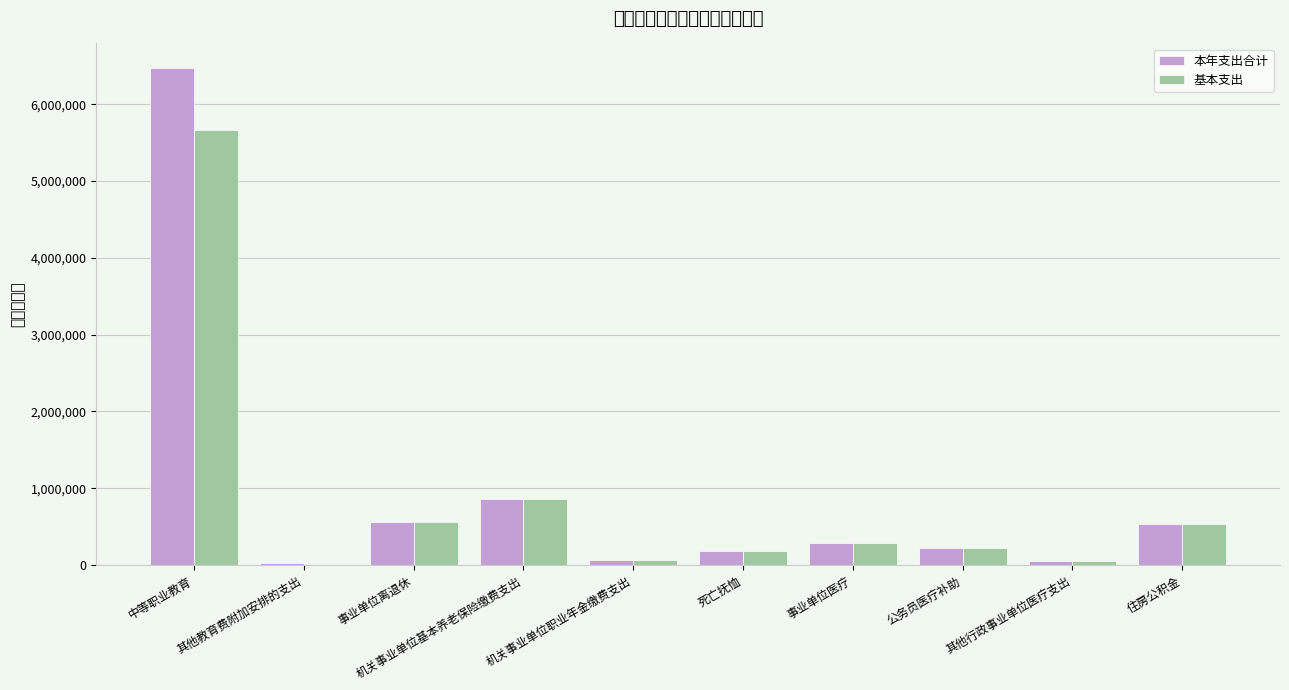

At which category does the chart reach its peak across all series?

中等职业教育